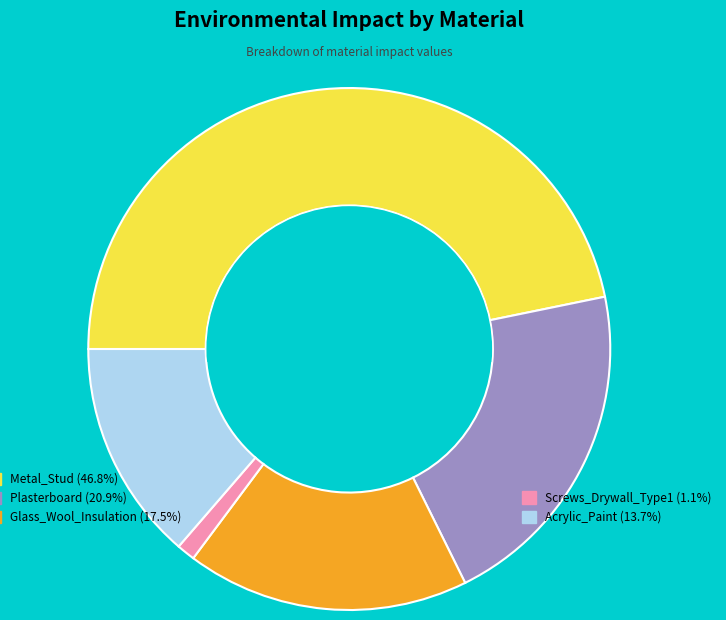

Is there a majority slice in this chart?

No